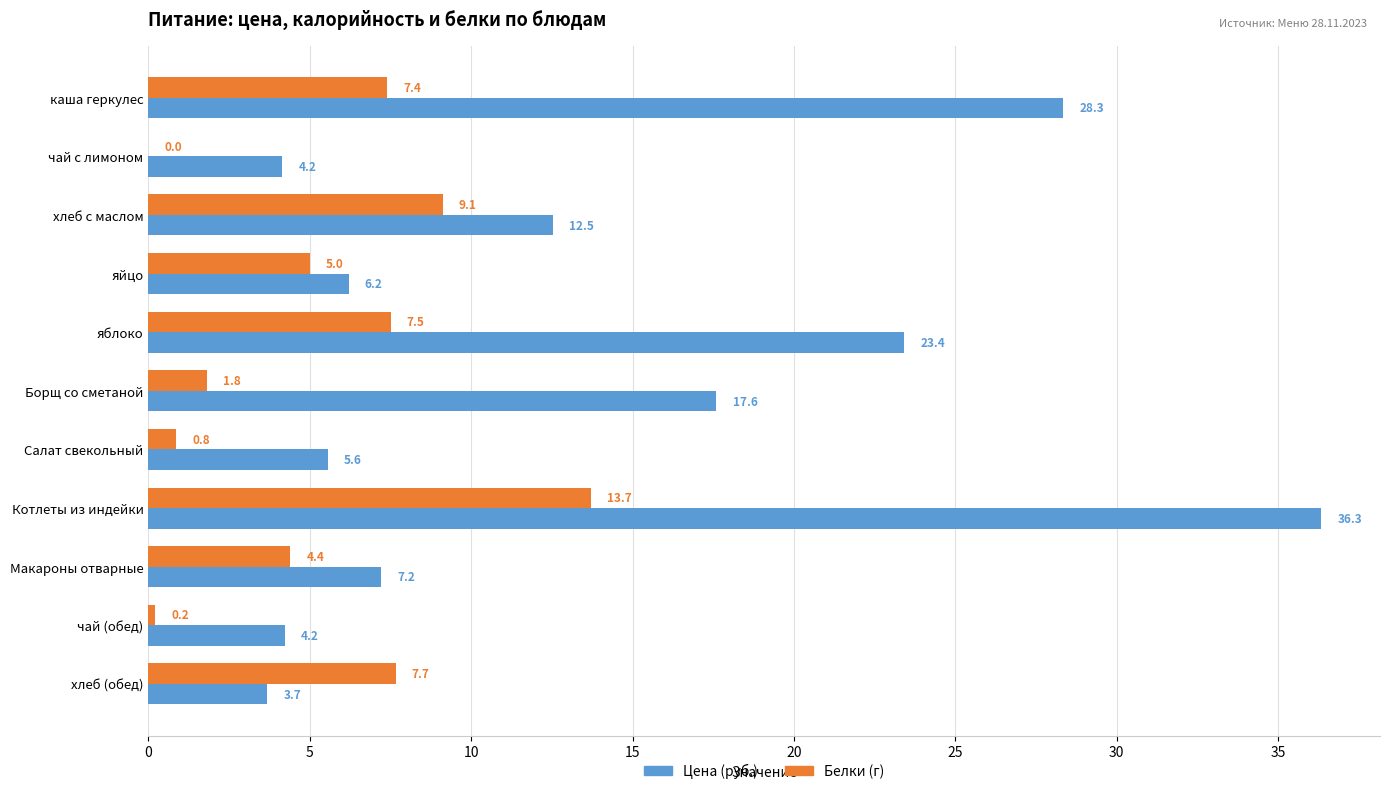

What is the sum of the Белки (г) values at Котлеты из индейки and яйцо?

18.7